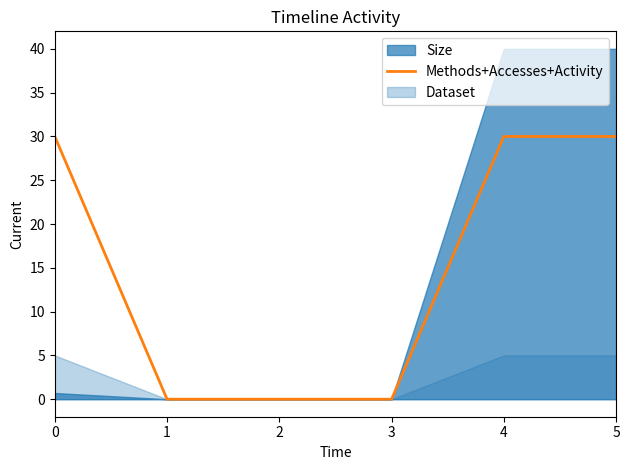

Which category has the lowest value across all series?

1